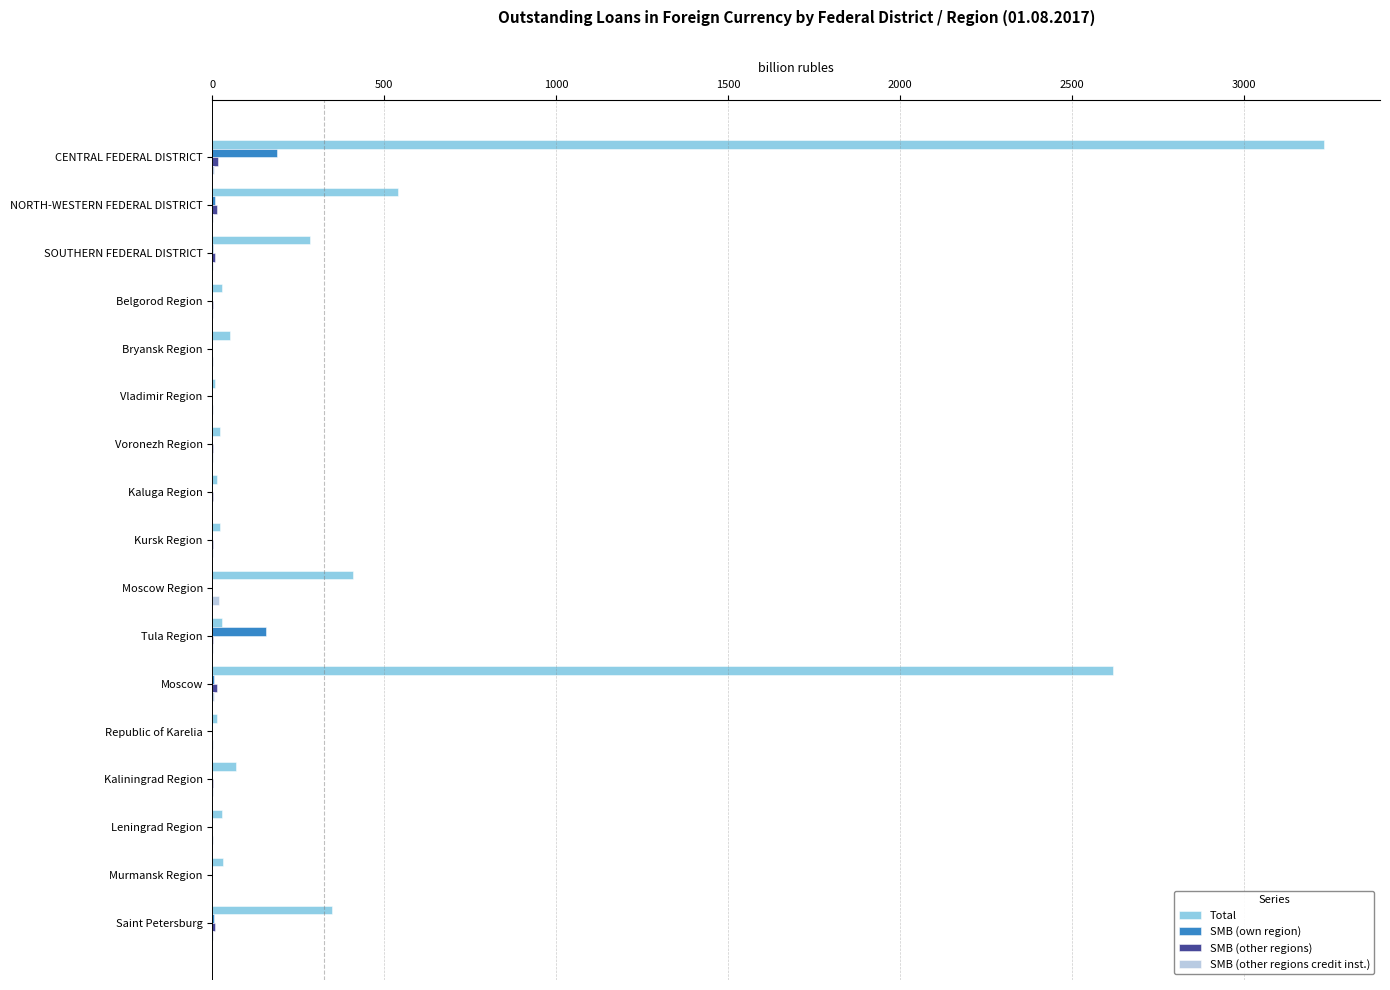

Which series has the largest total across all categories?

Total